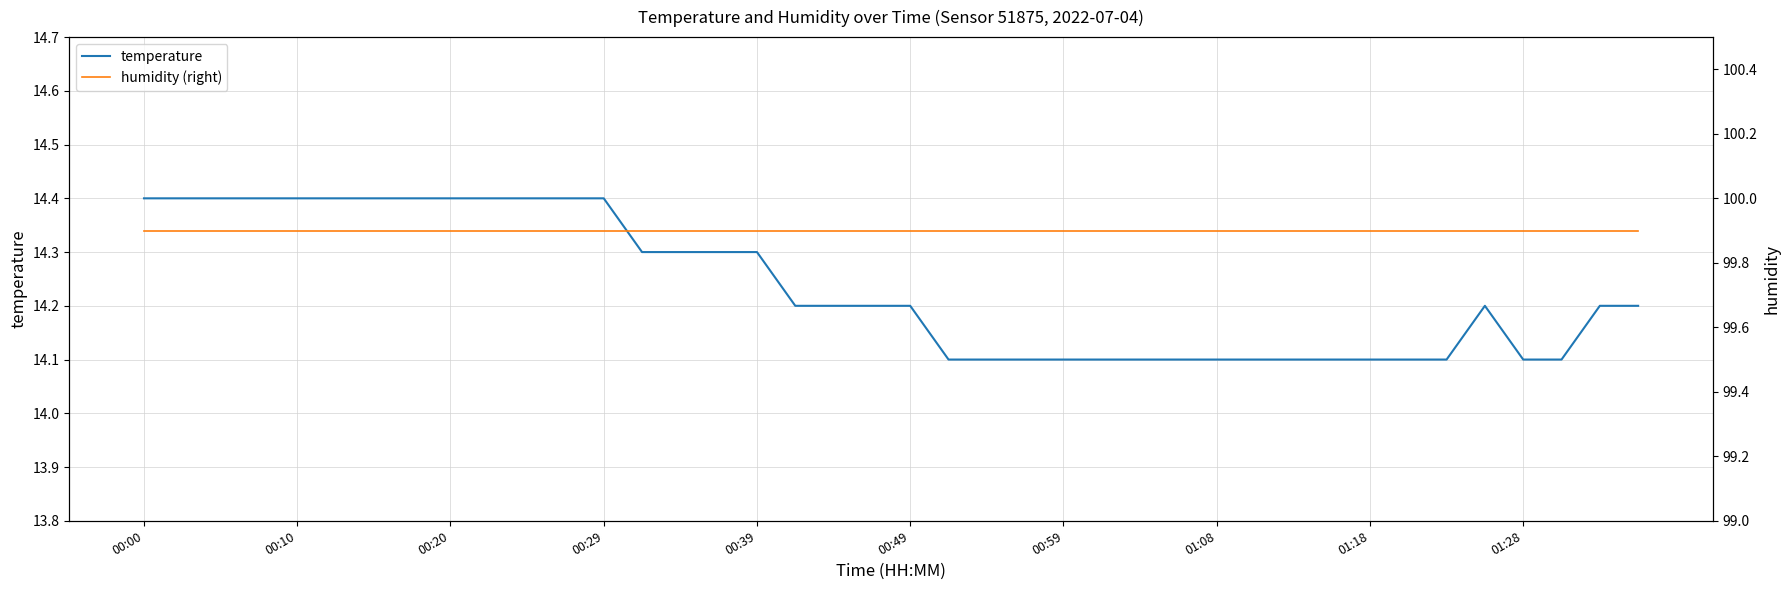

What is the value of the temperature point at the 8th from the left?

14.4